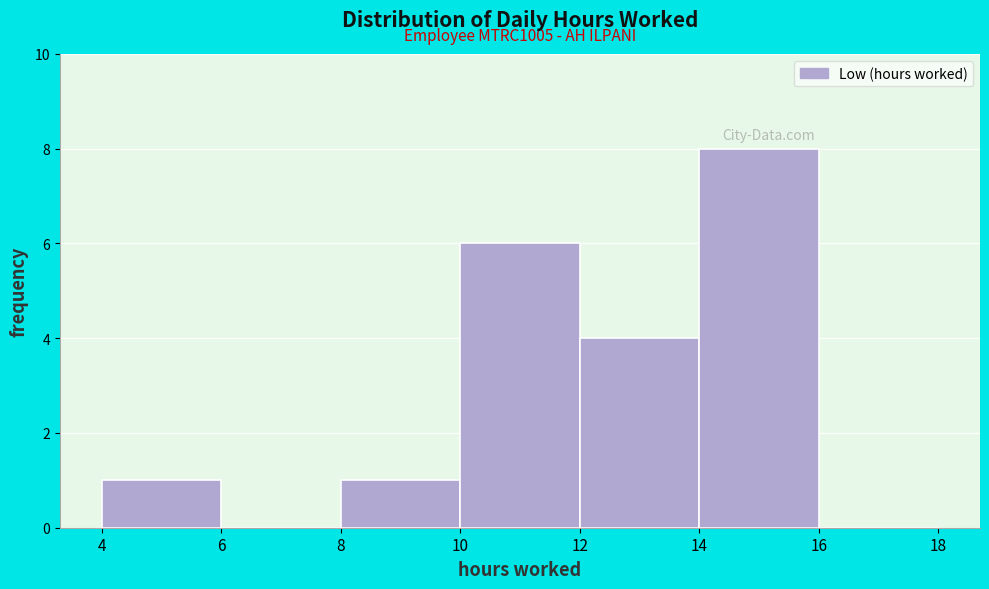

Over which range of the x-axis is the bar tallest?

14 to 16